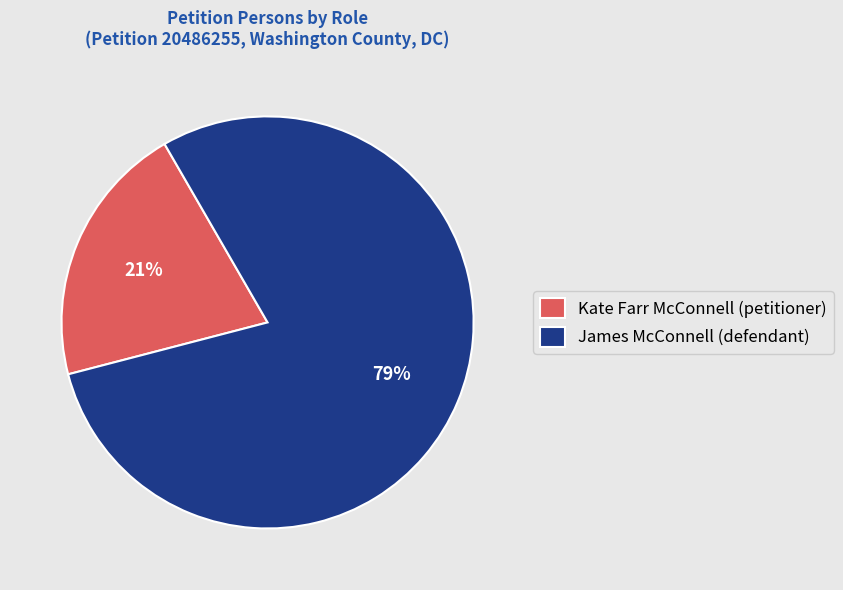

To the nearest percent, what percentage of the pie is James McConnell (defendant)?

79%